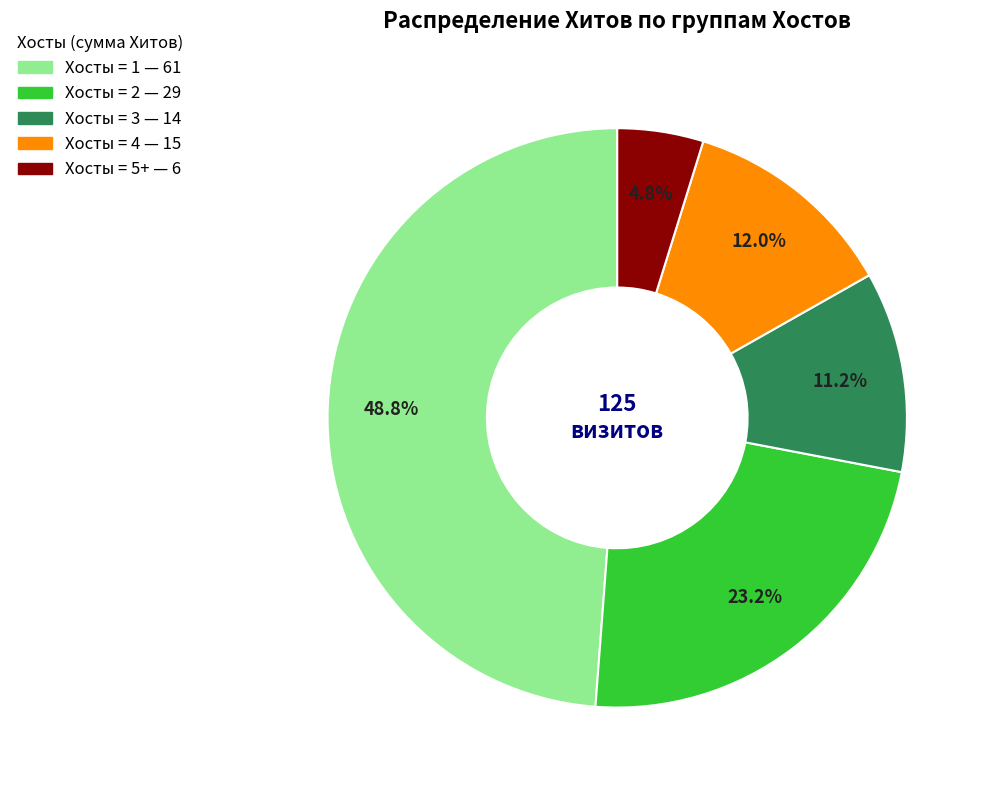

Does any single category account for the majority?

No